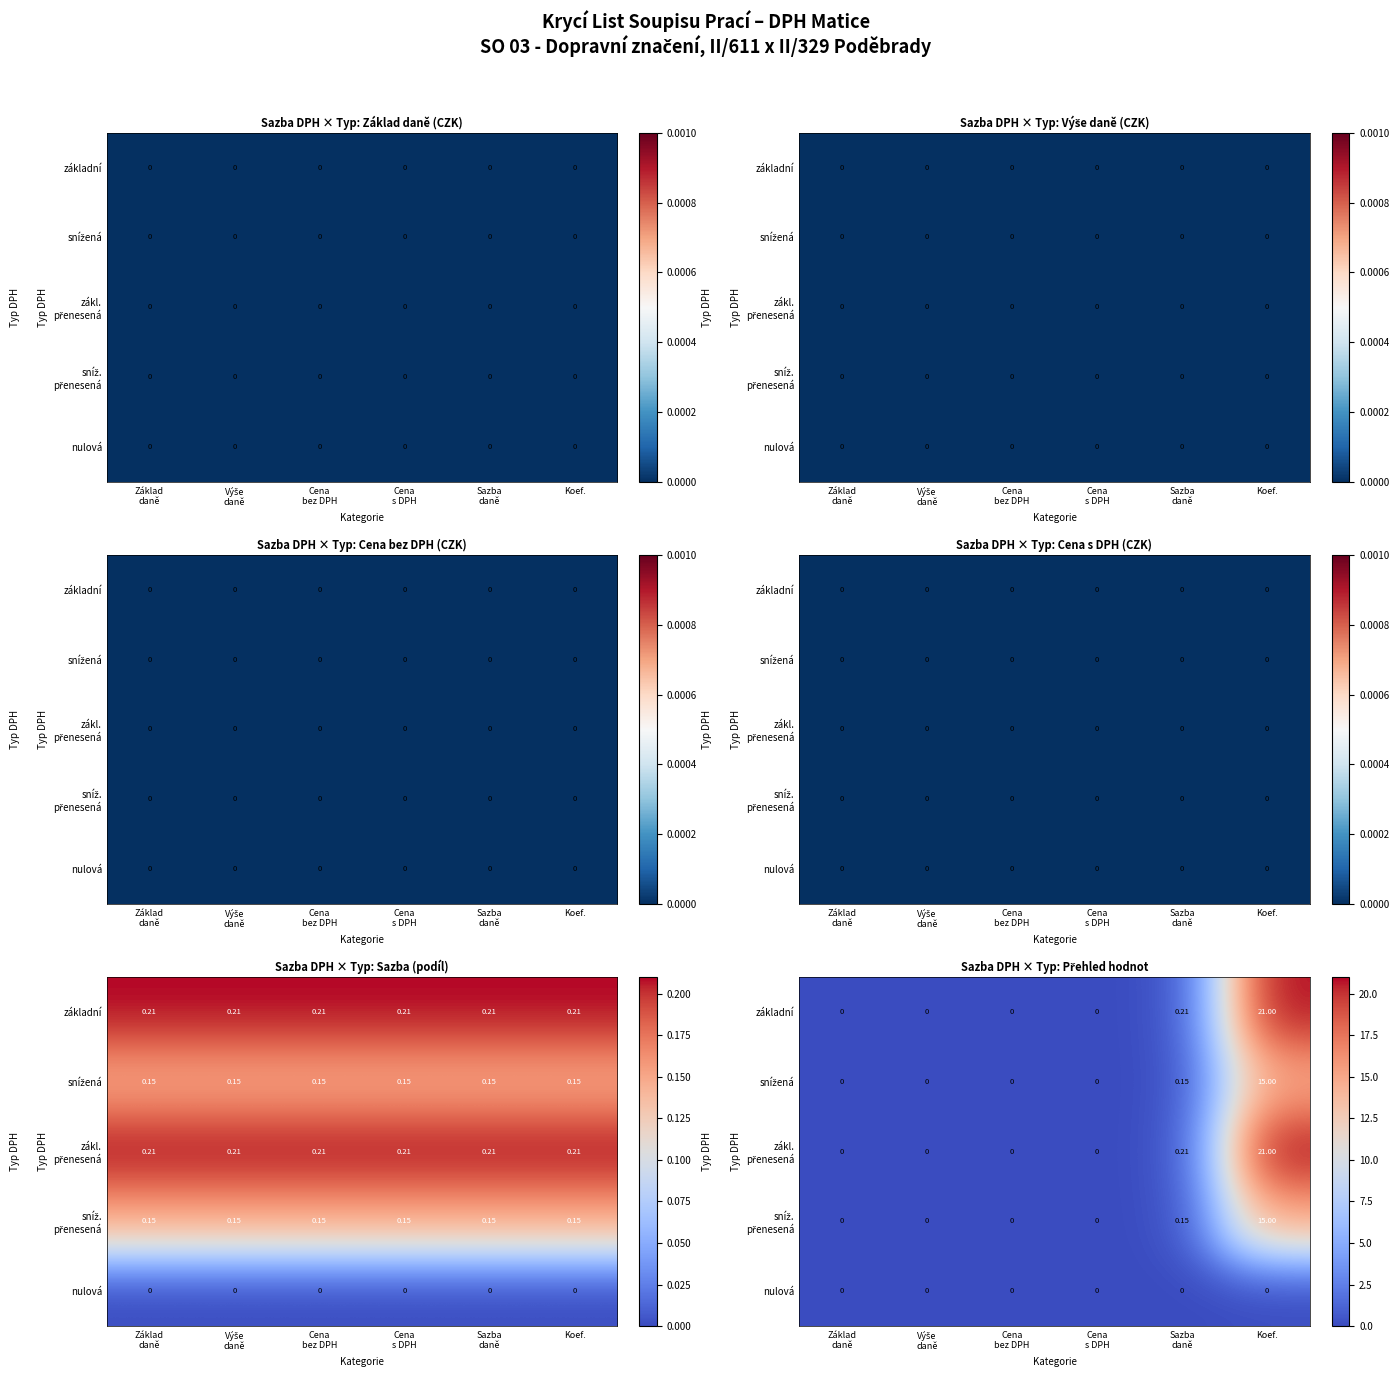

The value of sníž. přenesená at Cena bez DPH is 0.0. True or false?

True